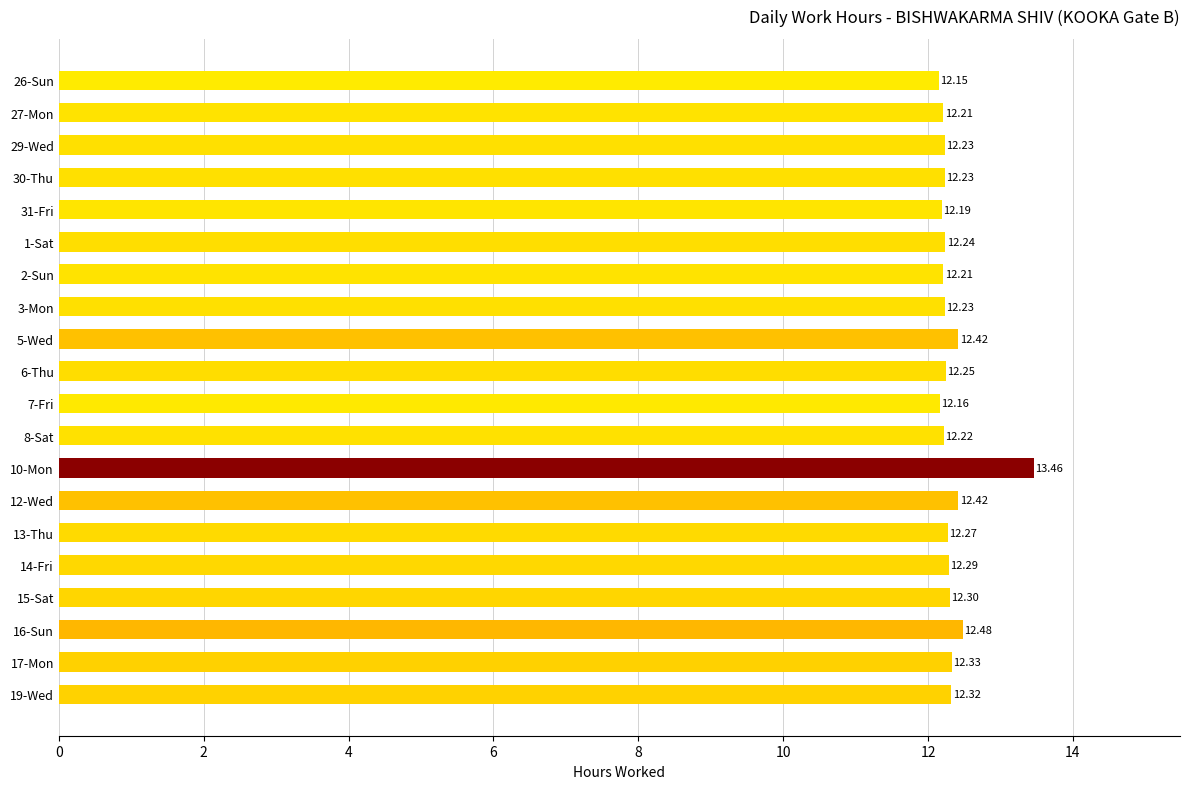

How many series are shown in this chart?

1